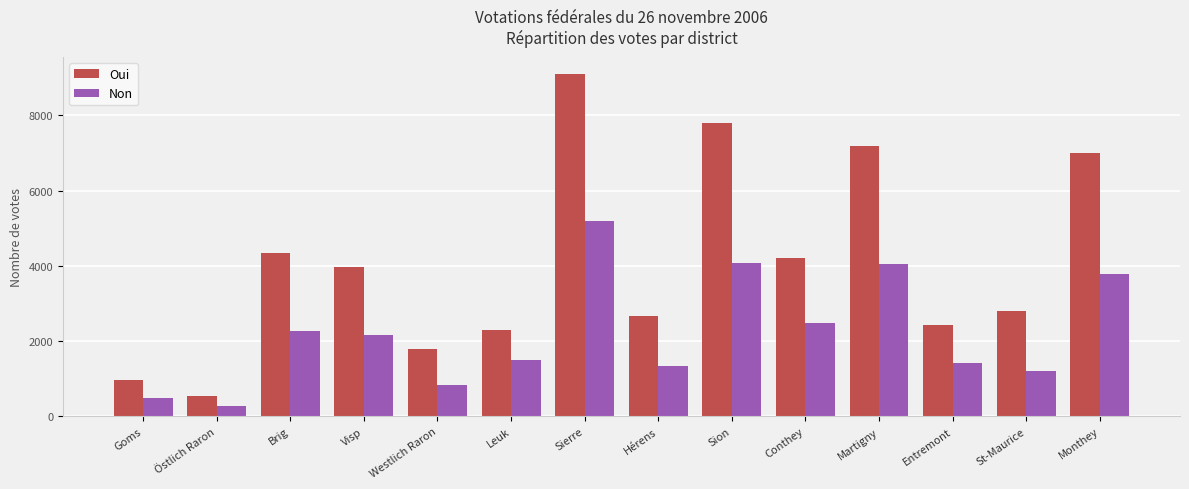

Which series has the largest total across all categories?

Oui